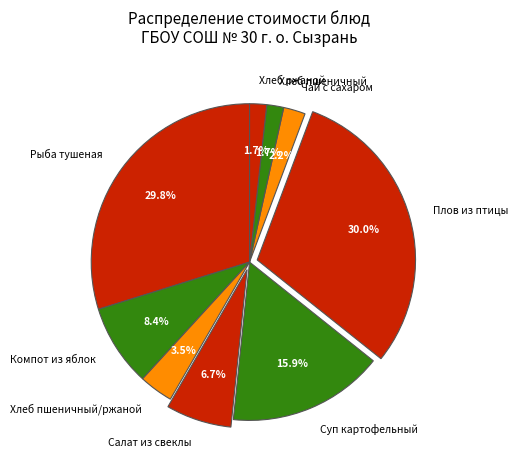

What is the ratio of the value at Хлеб ржаной to the value at Чай с сахаром?

0.8